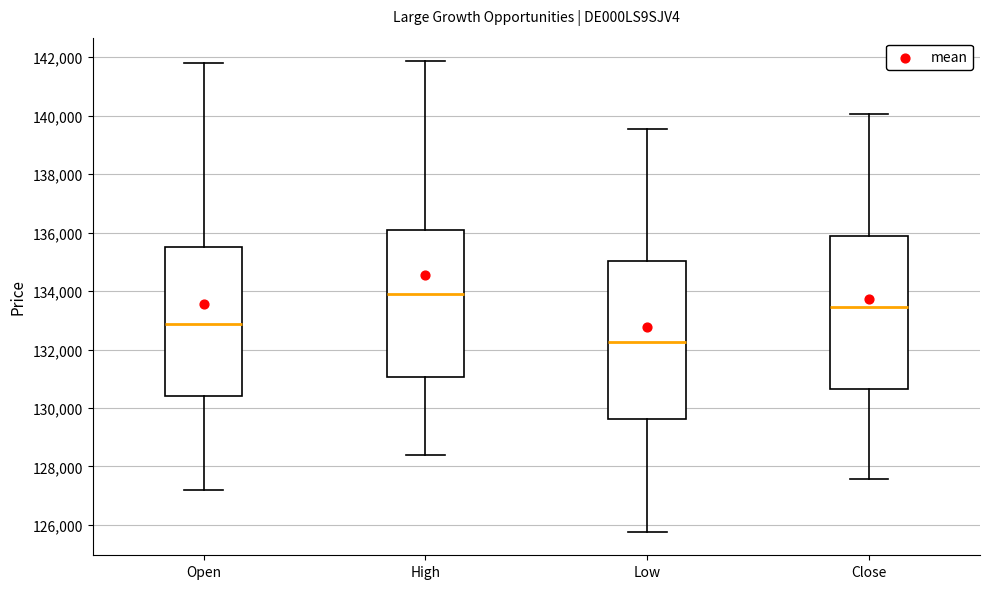

Which box's median line is the lowest?

Low